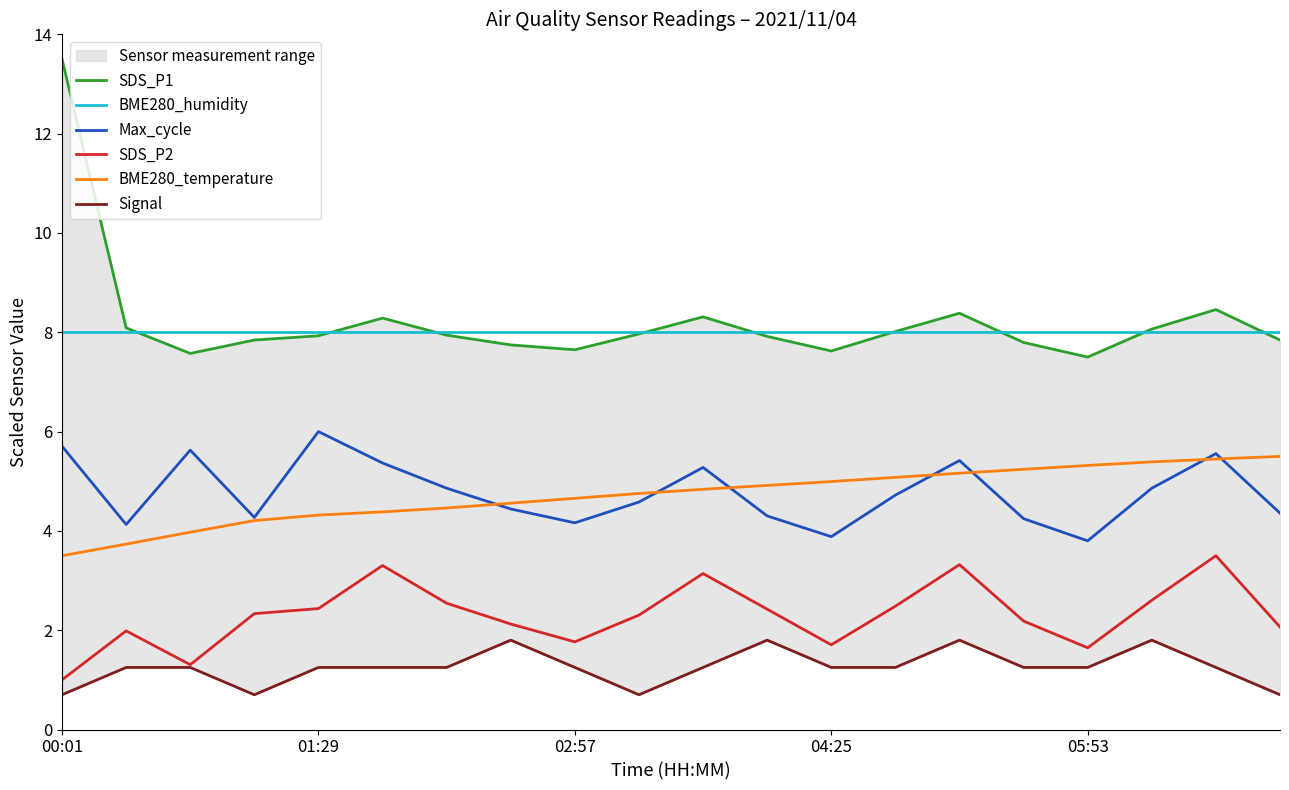

At how many categories does at least one series exceed 1?

20